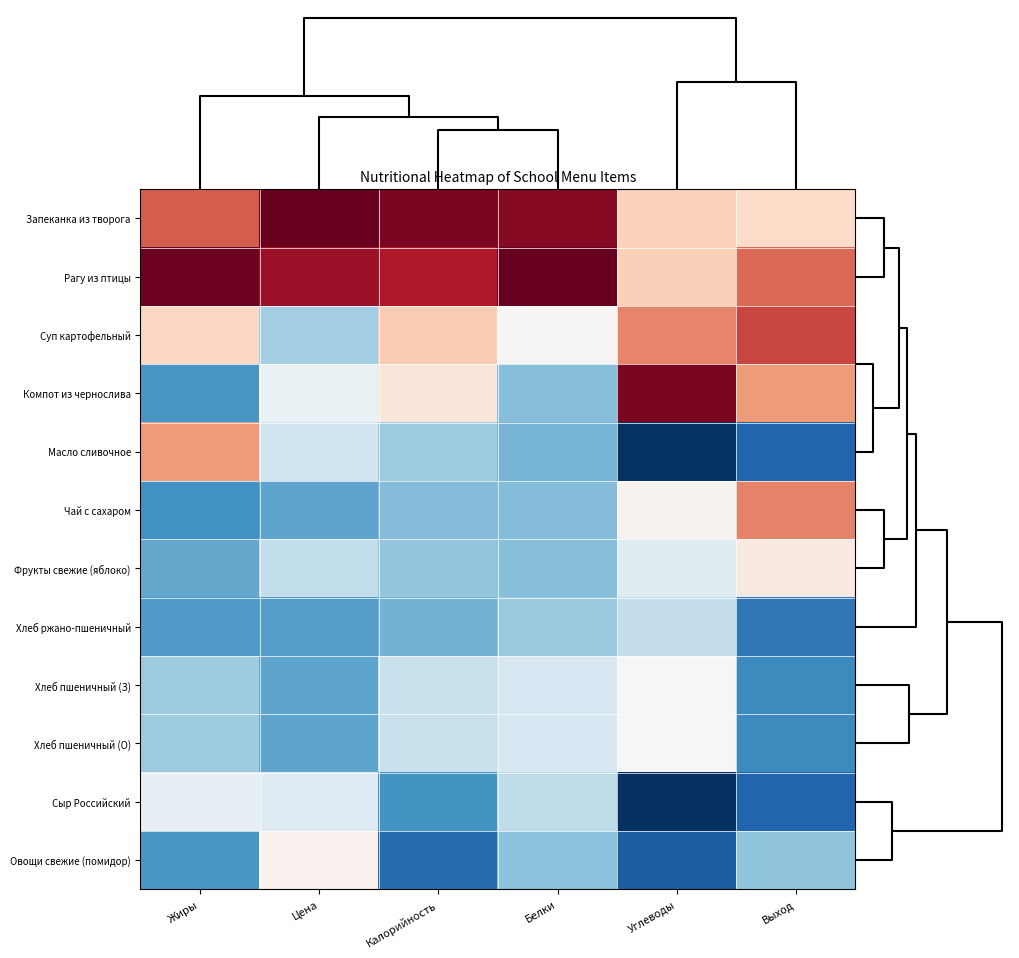

Which has a higher value, Белки or Углеводы?

Белки